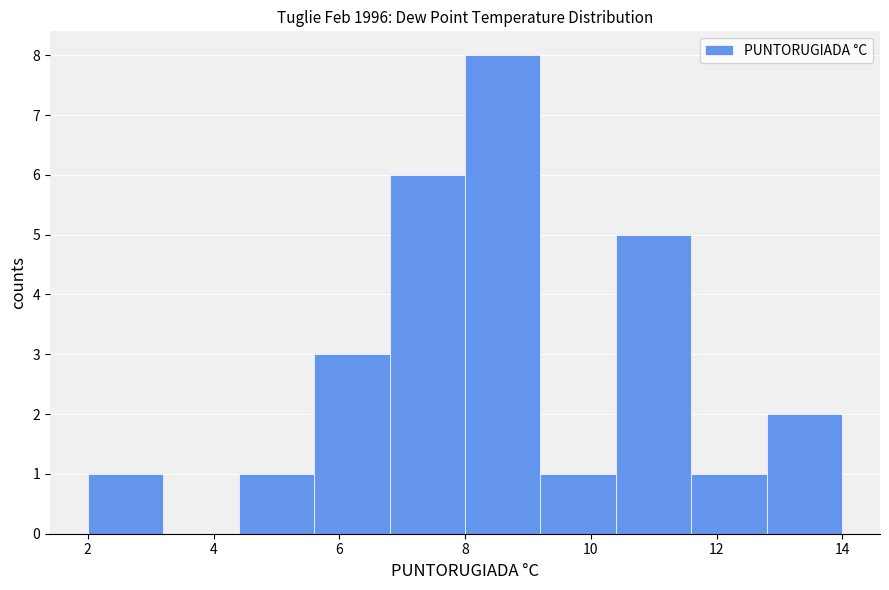

Which range on the x-axis has the tallest bar?

8.0 to 9.2